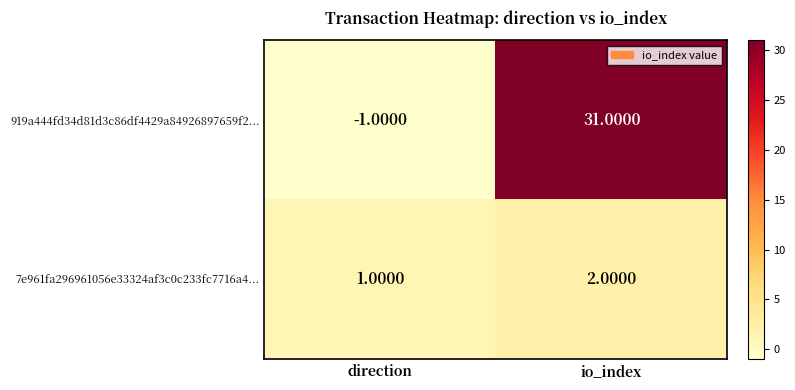

Is the value of 7e961fa296961056e33324af3c0c233fc7716a4... at io_index greater than the value of 919a444fd34d81d3c86df4429a84926897659f2... at direction?

Yes